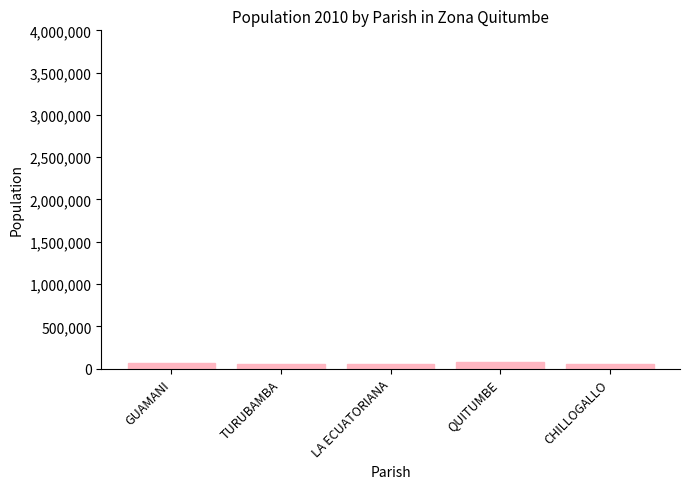

What is the sum of all values?

319056